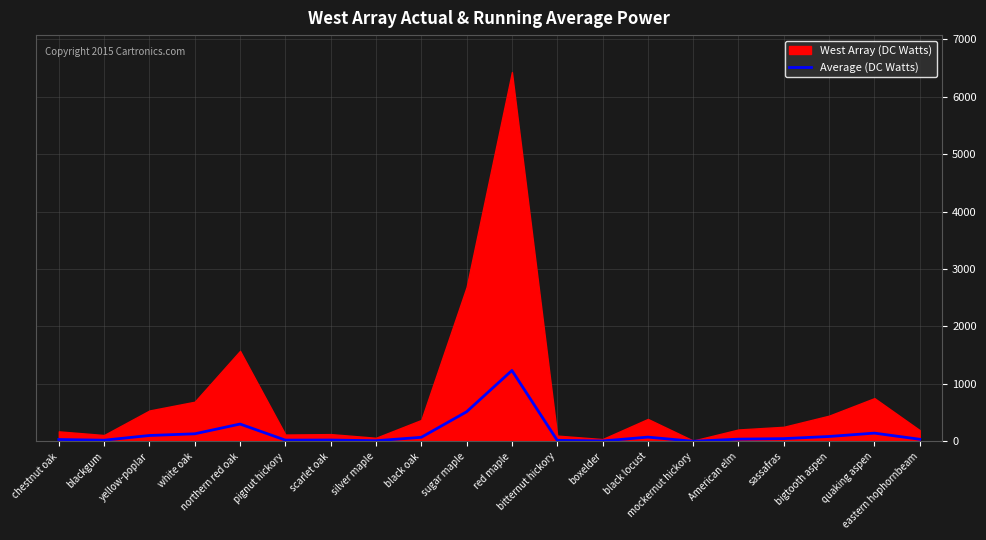

Where is the first local maximum?

northern red oak